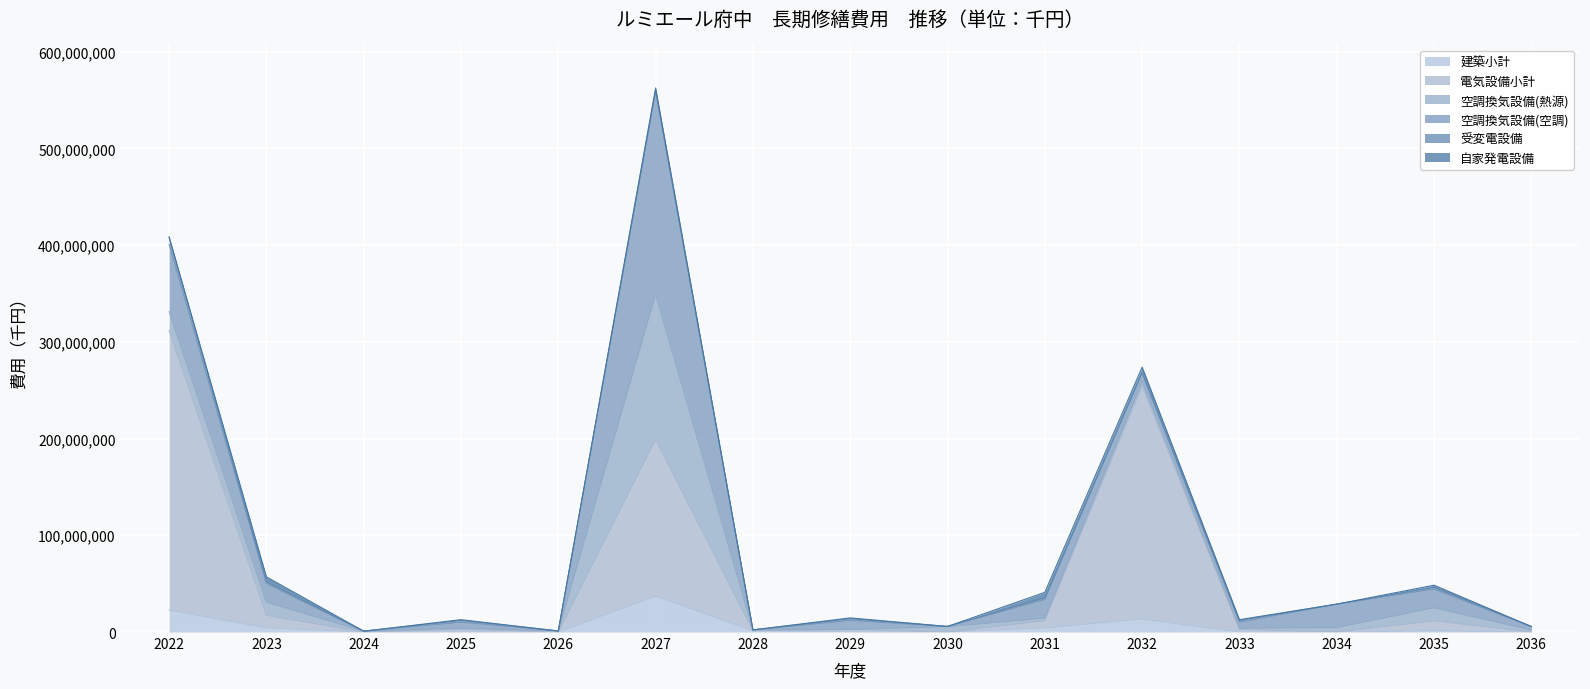

What is the maximum value for 空調換気設備(空調)?

209169760